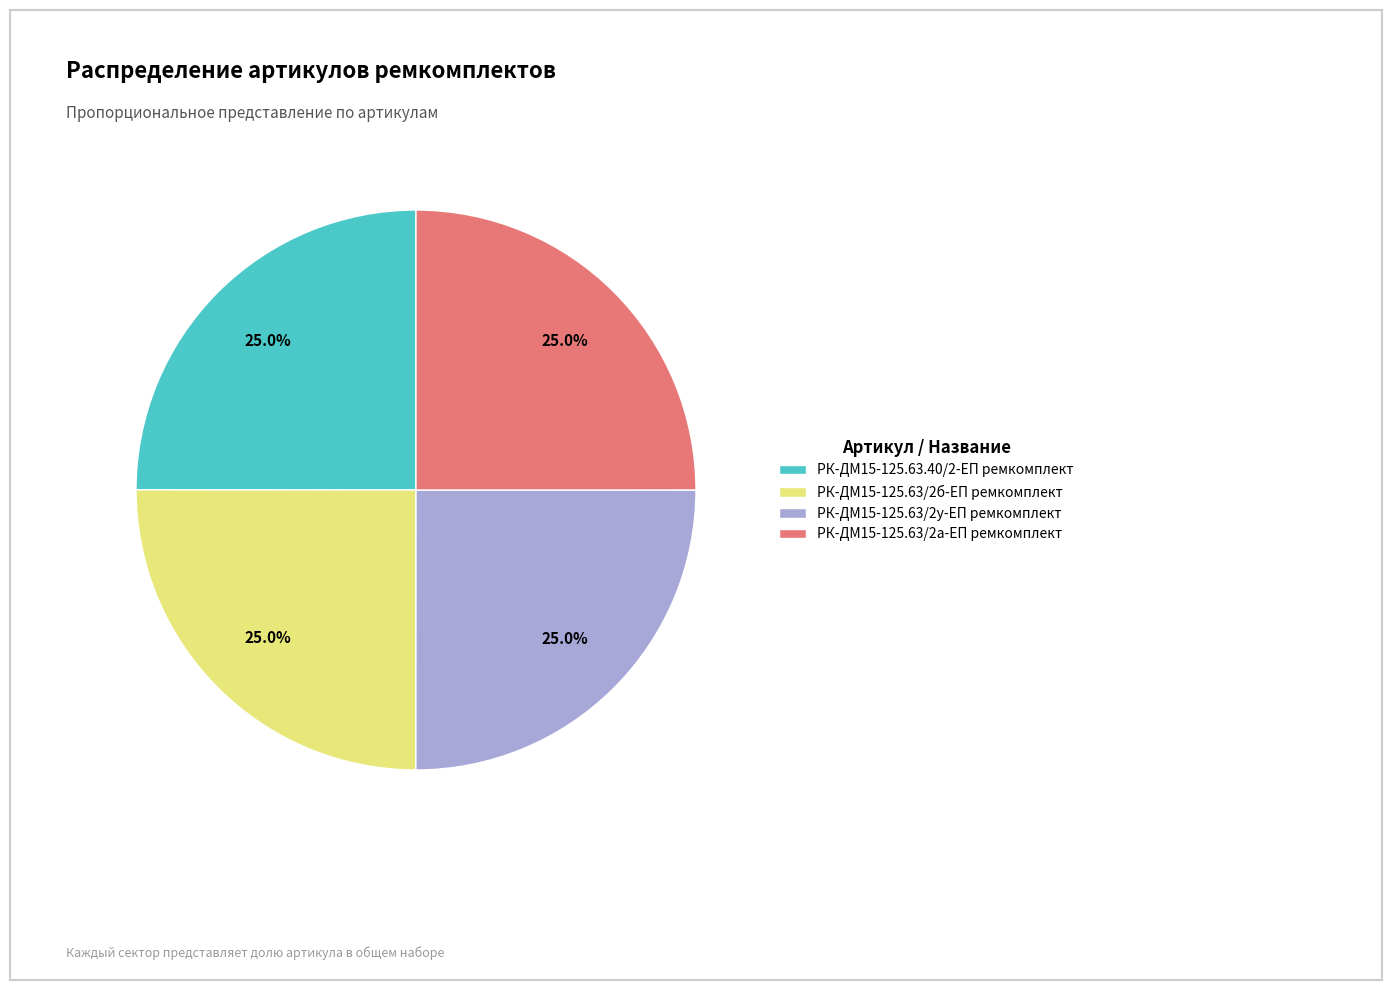

To the nearest percent, what is the average slice percentage?

25%